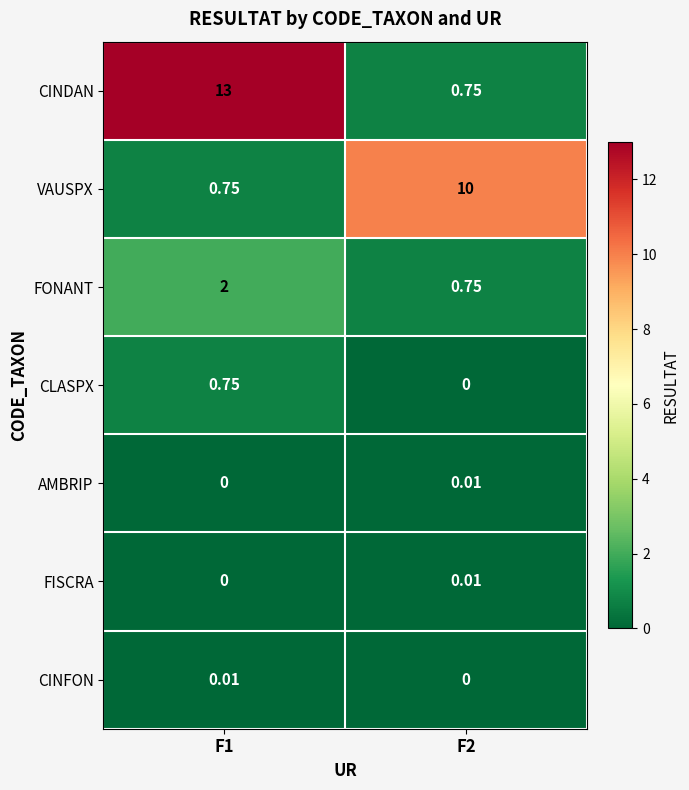

What is the spread (max minus min) of values at F2?

10.0